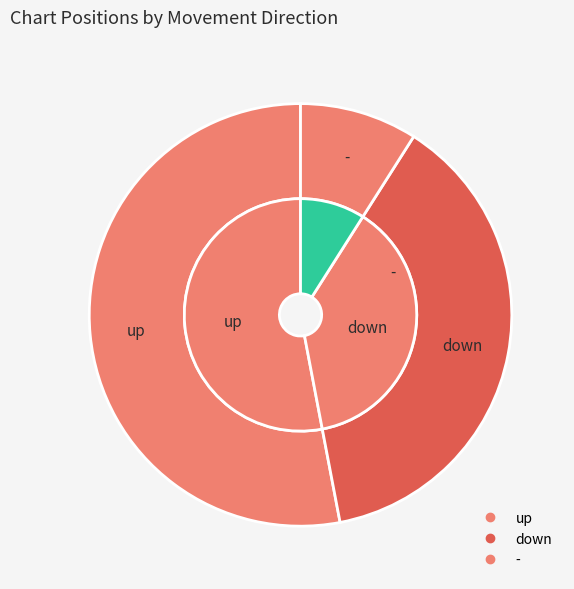

Count the number of slices in the pie.

3